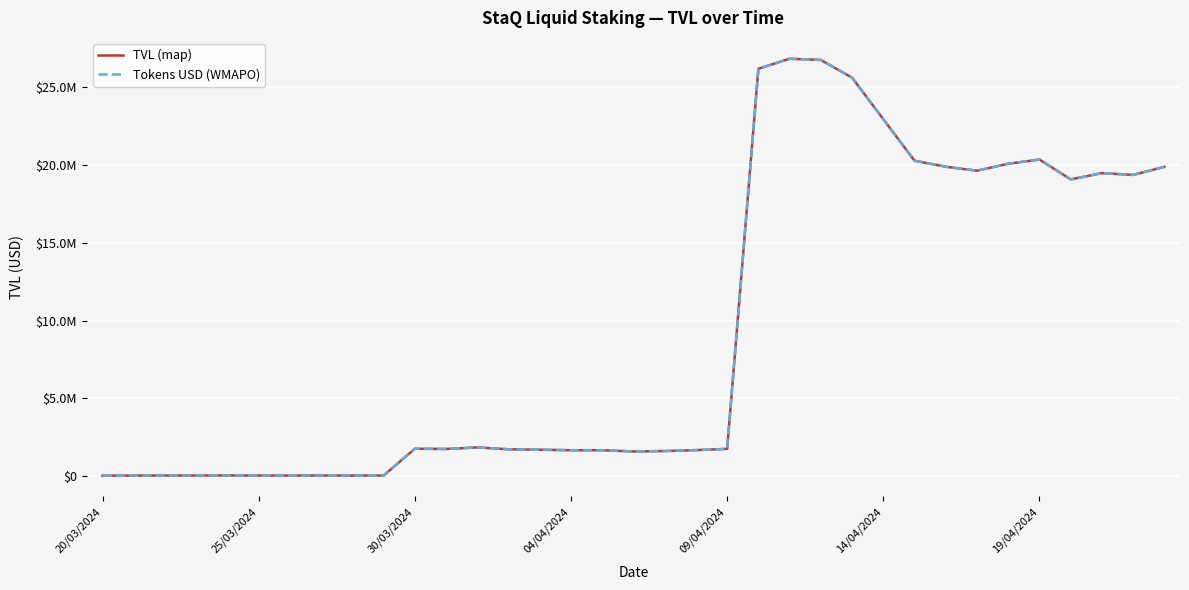

What is the sum of all Tokens USD (WMAPO) values?

325633508.5